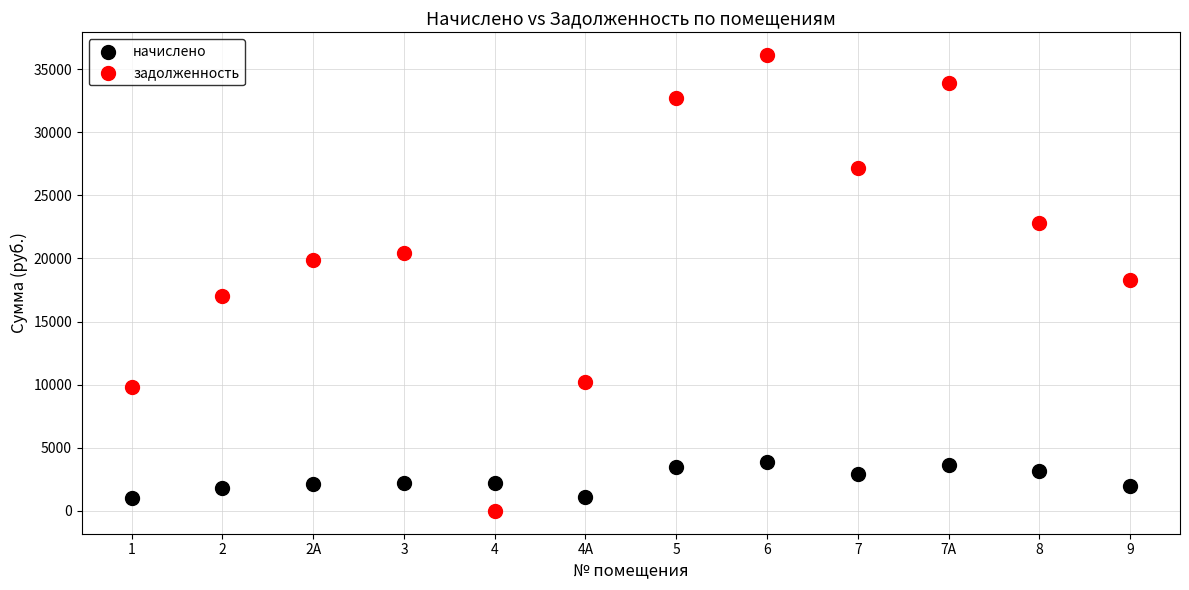

Which series has the largest Y range (max minus min)?

задолженность